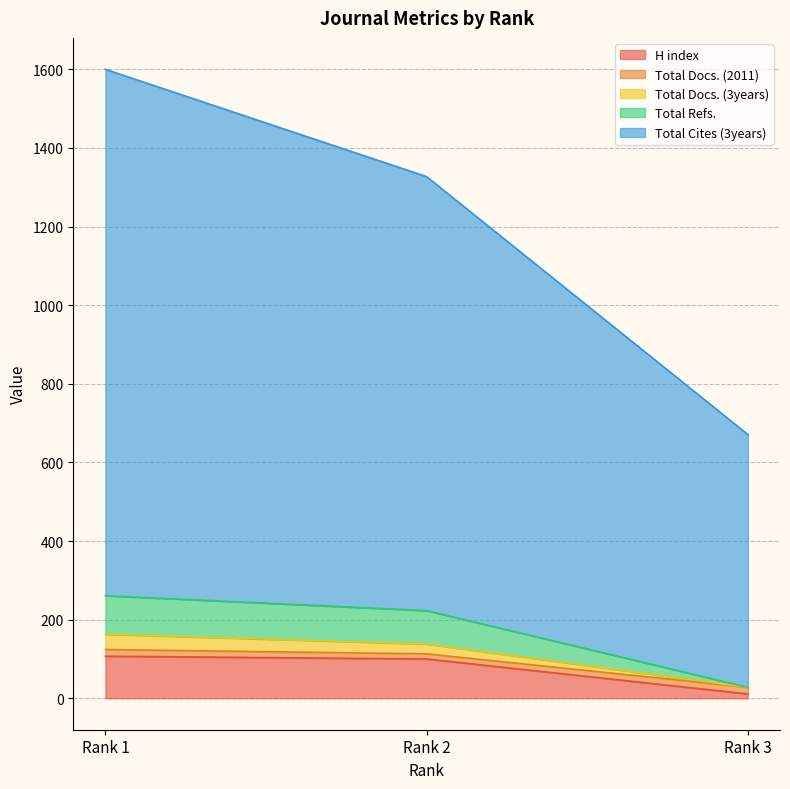

Which category has the lowest value in the H index series?

Rank 3